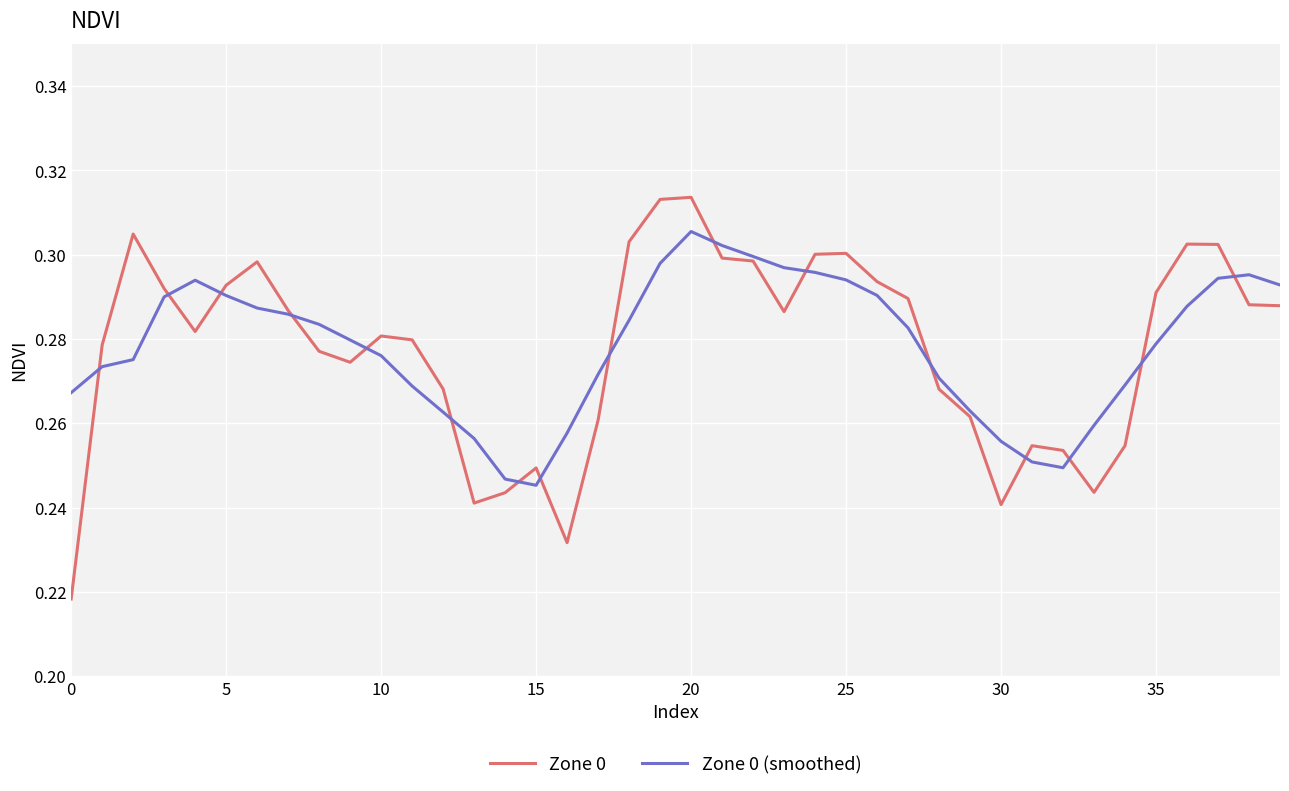

What are all the series names shown in the legend?

Zone 0, Zone 0 (smoothed)